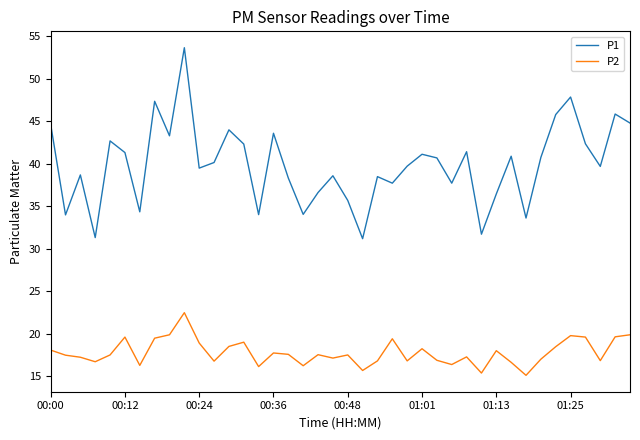

What is the smallest value displayed?

15.1